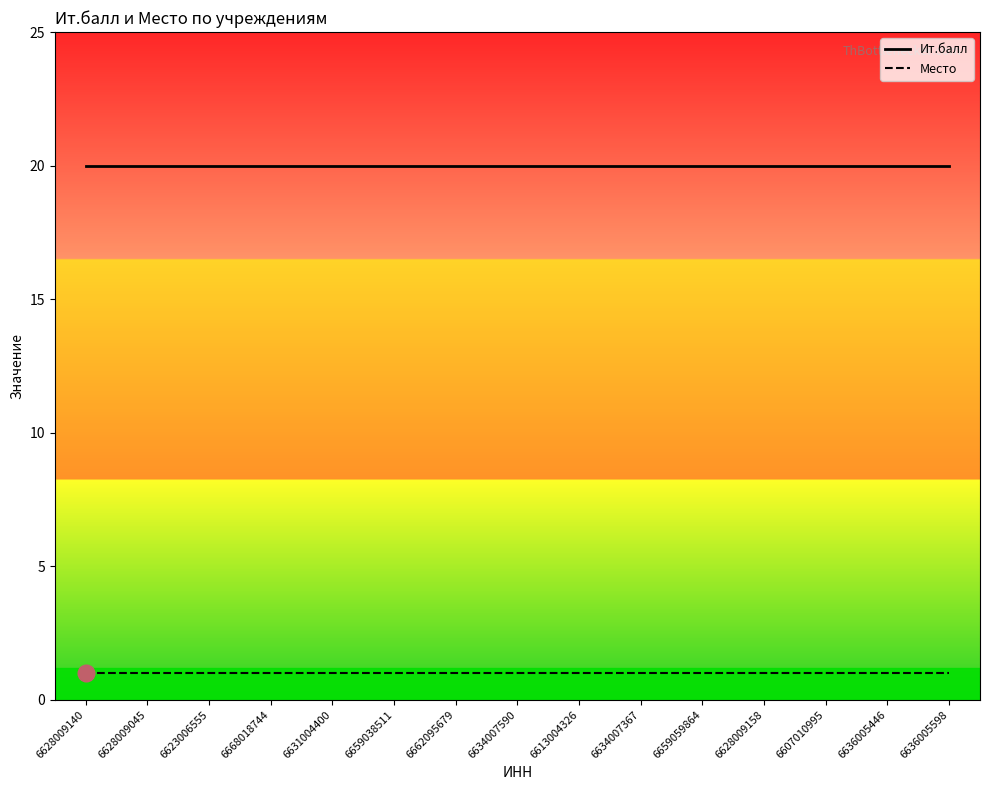

Where is Ит.балл nearest to the value 20?

6628009140